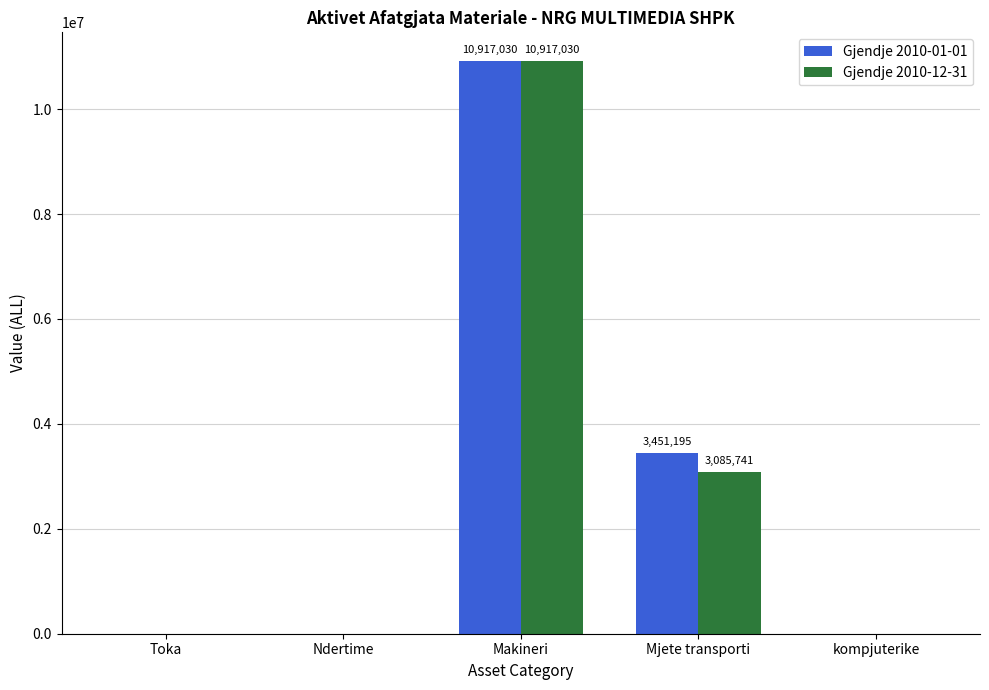

Is it true that Gjendje 2010-01-01 equals 0.0 at Ndertime?

True